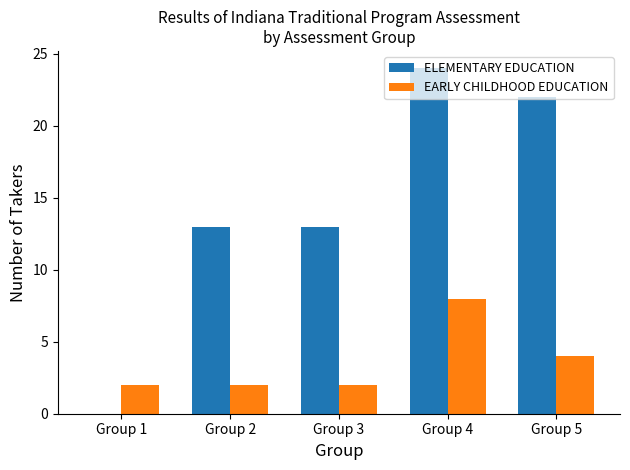

Is it true that ELEMENTARY EDUCATION equals 12 at Group 5?

False